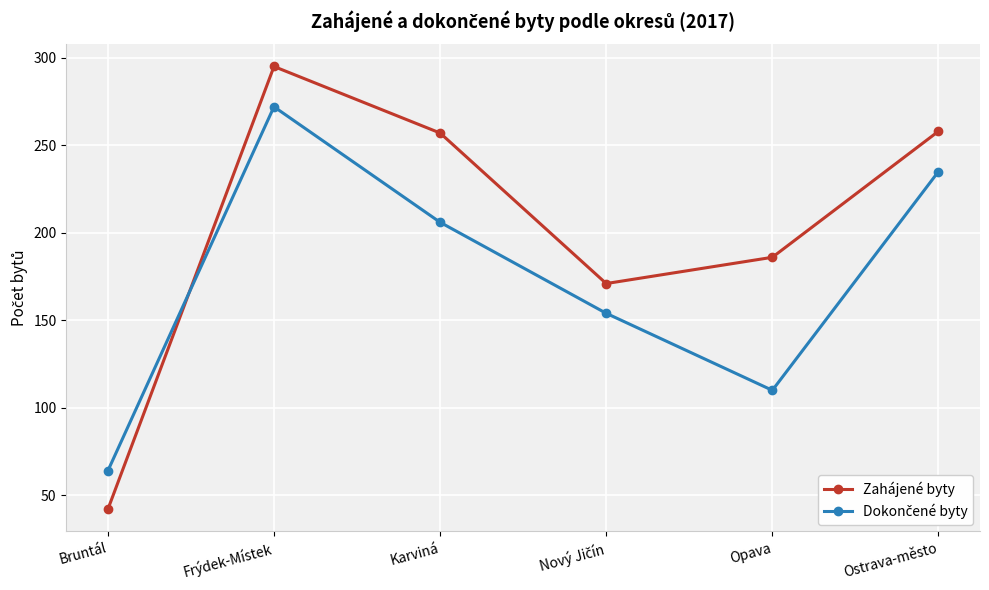

What is the total value across all series at Ostrava-město?

493